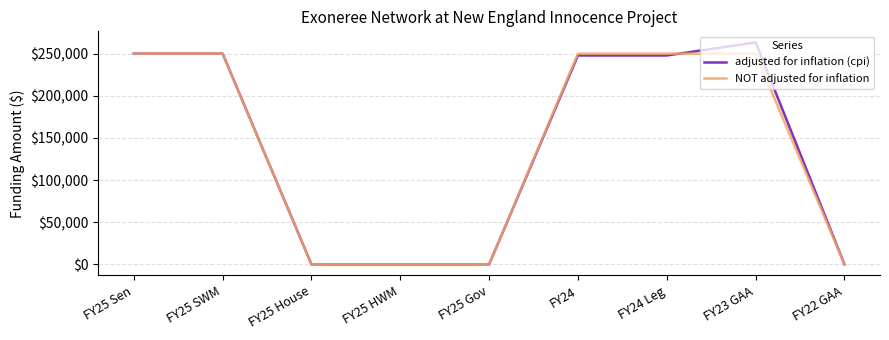

The value of NOT adjusted for inflation at FY25 HWM is -86273. True or false?

False